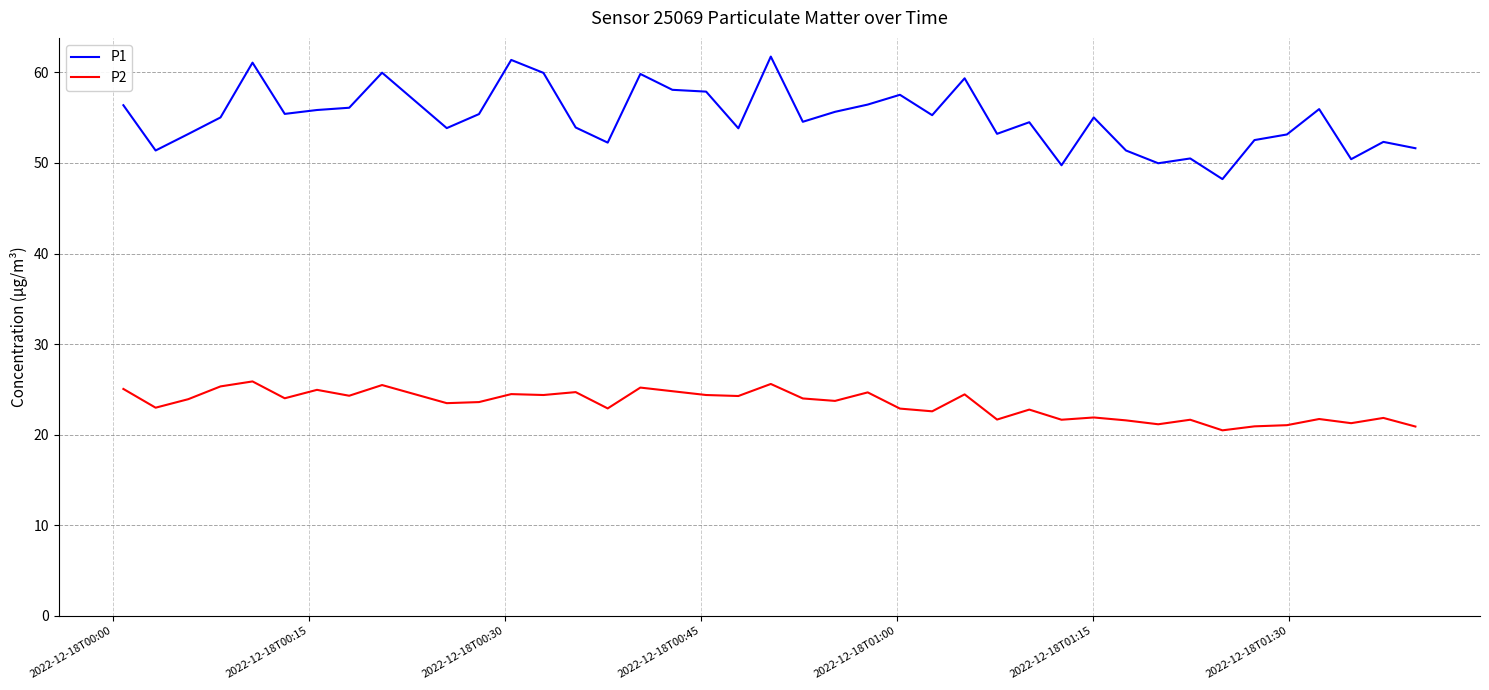

What is the maximum value for P2?

25.9